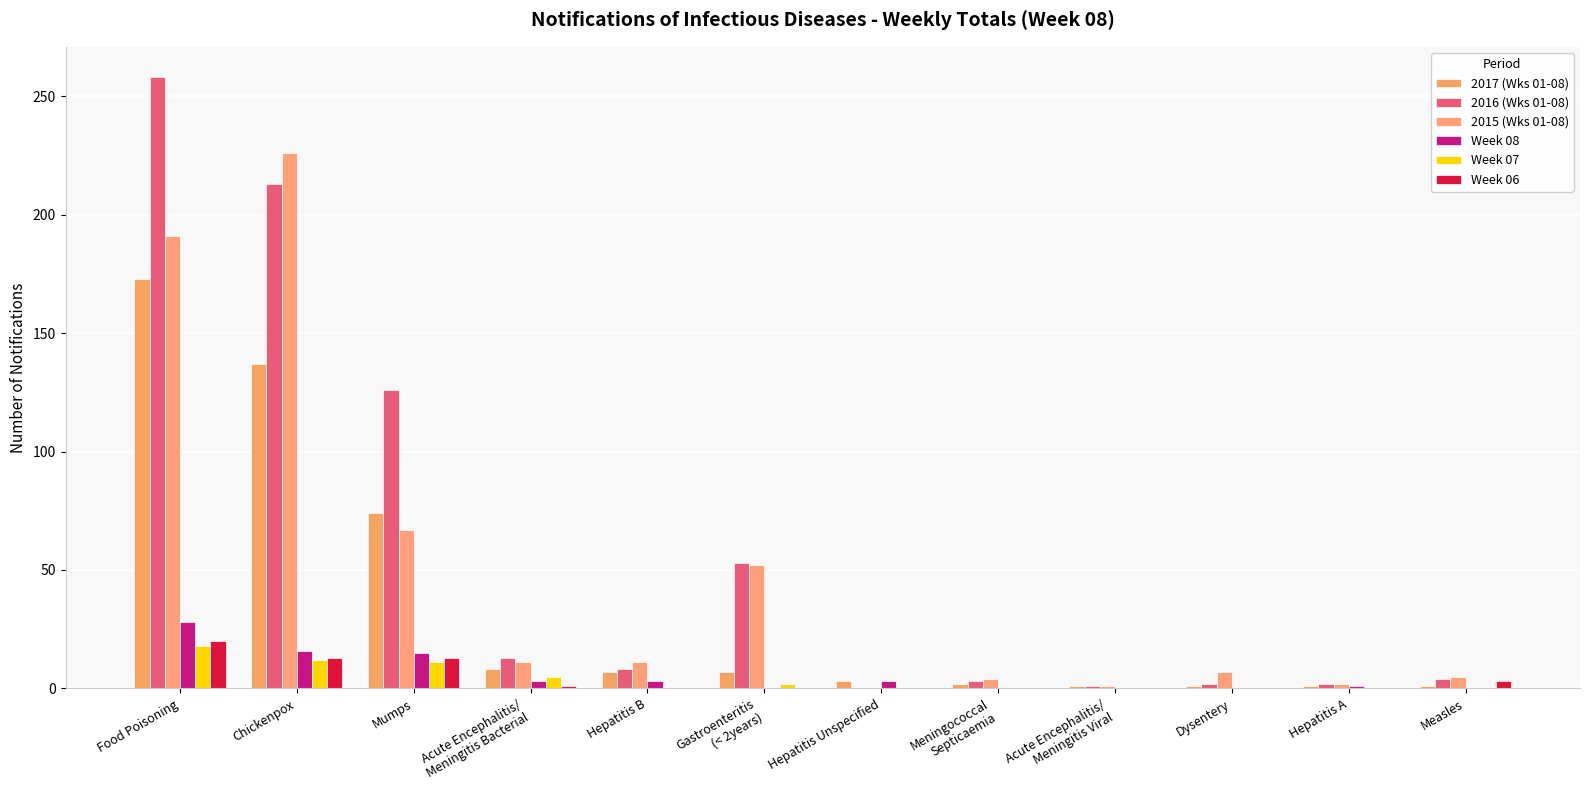

What is the difference between the maximum and second lowest values in the Week 08 series?

28